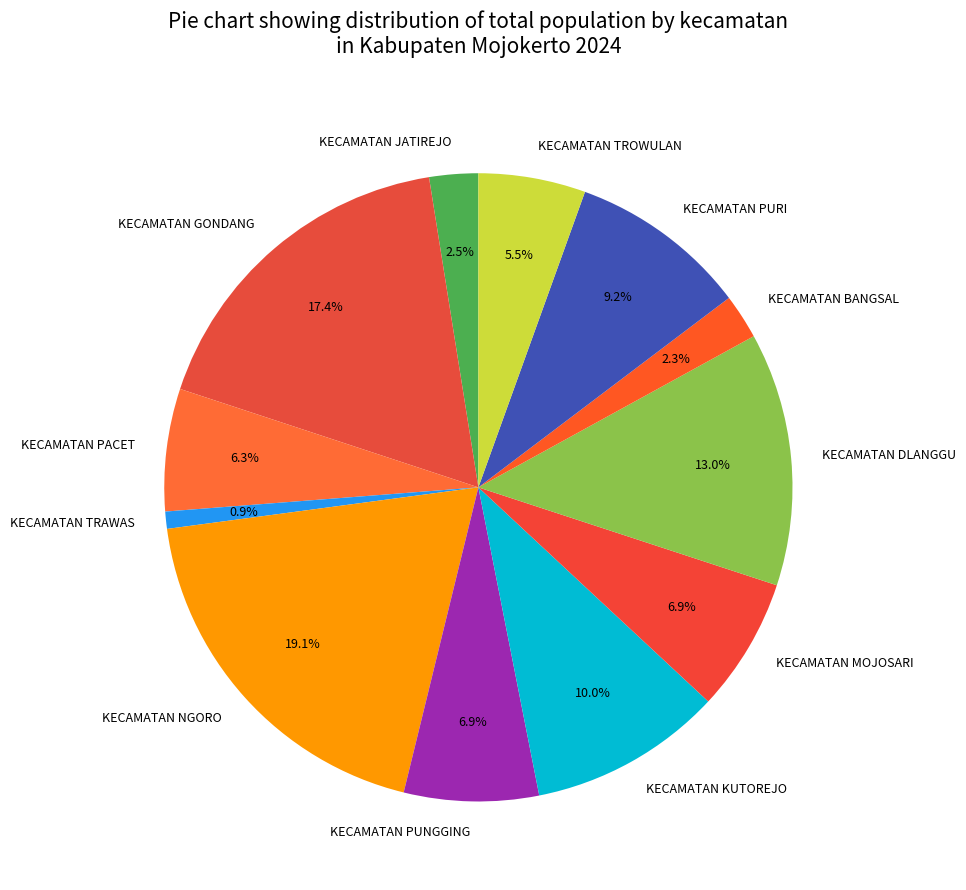

What percentage is the KECAMATAN DLANGGU slice, to the nearest percent?

13%